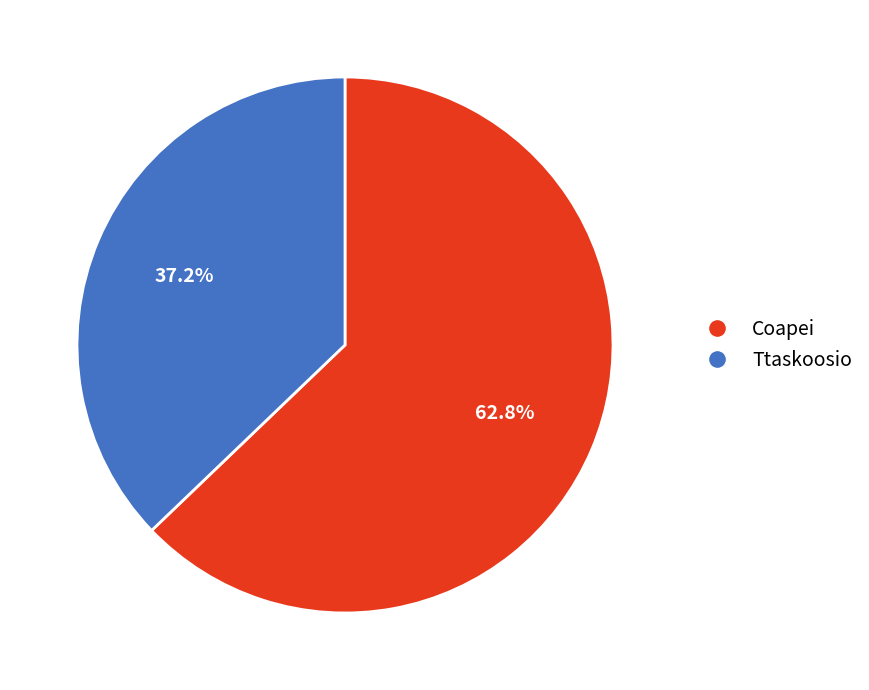

What is the majority slice?

Coapei